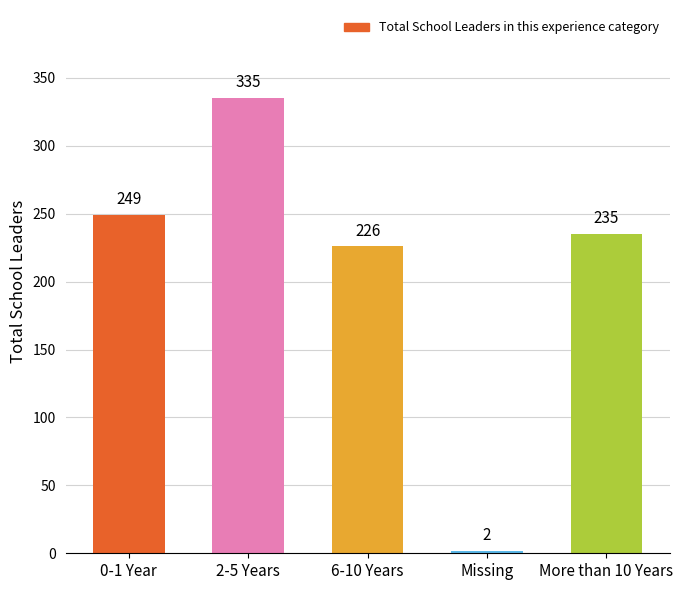

Reading left to right, list all the values displayed in this chart.

0-1 Year=249	2-5 Years=335	6-10 Years=226	Missing=2	More than 10 Years=235